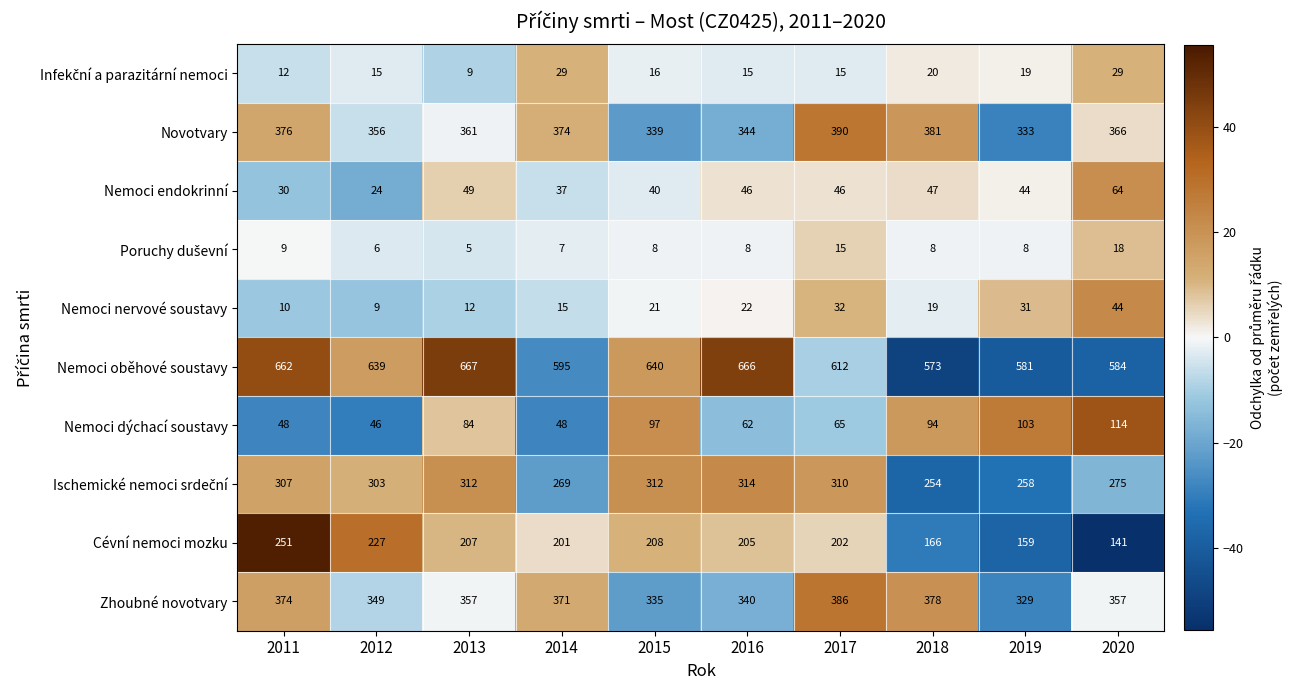

What is the total value across all series at 2014?

1946